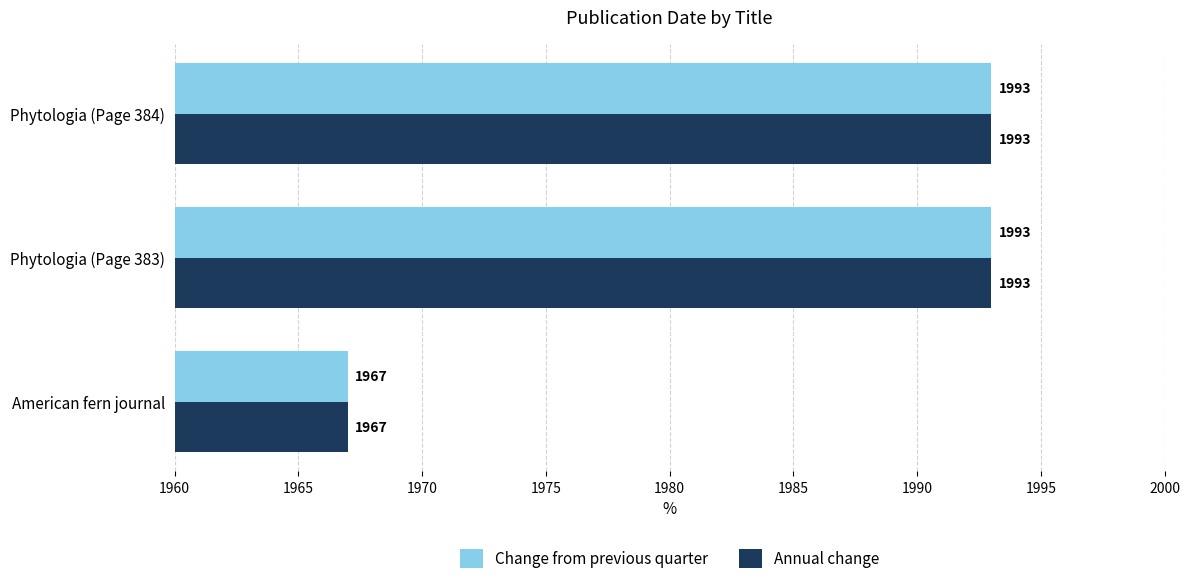

What value does the Change from previous quarter series have at Phytologia (Page 384)?

1993